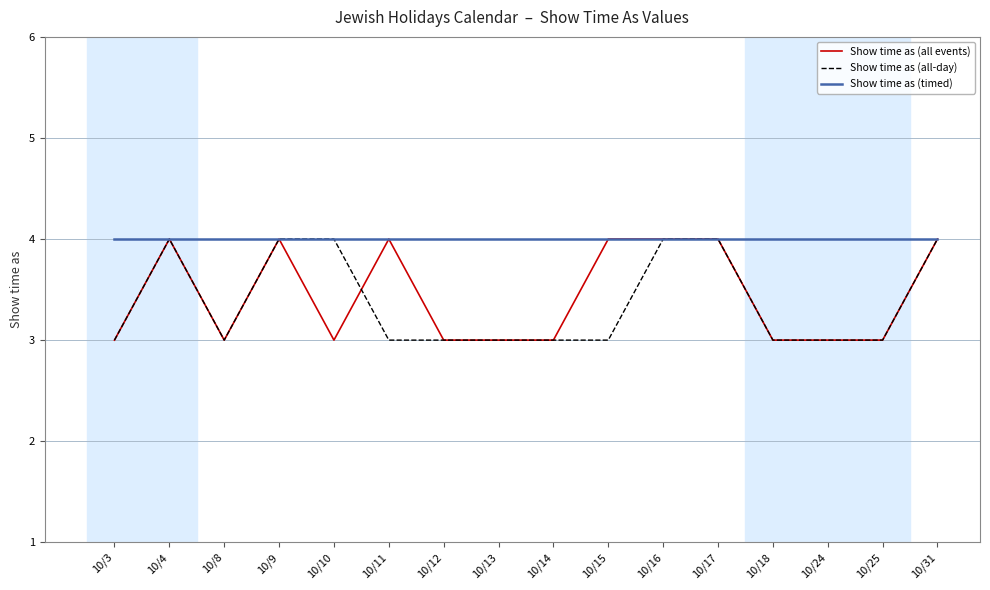

Where is the first local maximum for Show time as (all-day)?

10/4